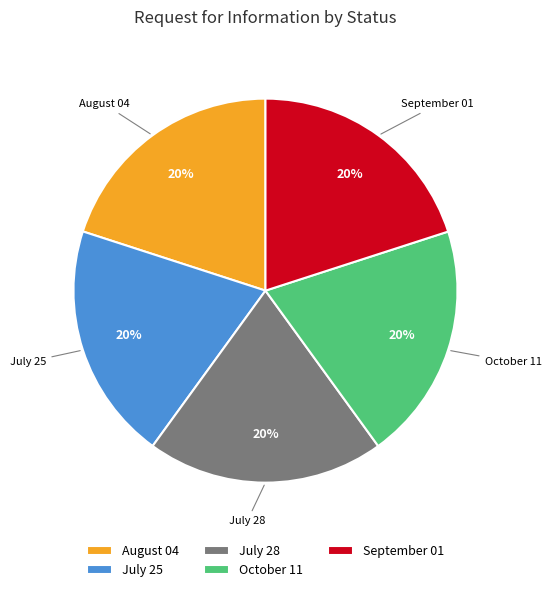

To the nearest percent, what is the combined percentage of August 04 and September 01?

40%